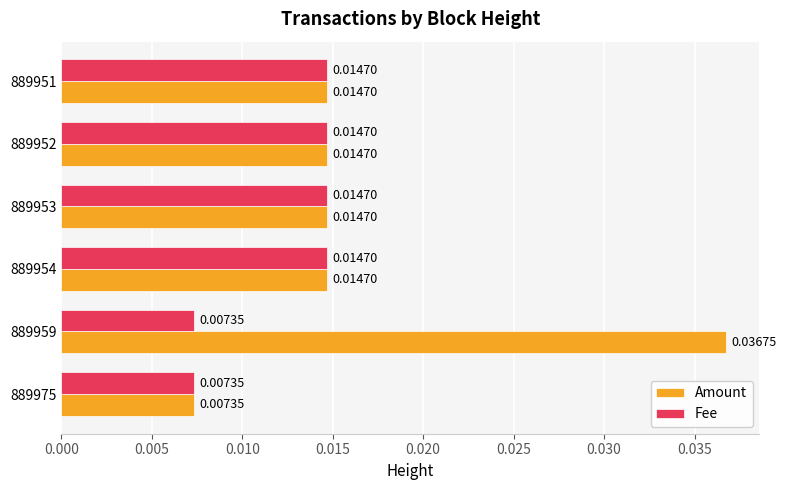

Count the number of categories in the chart.

6